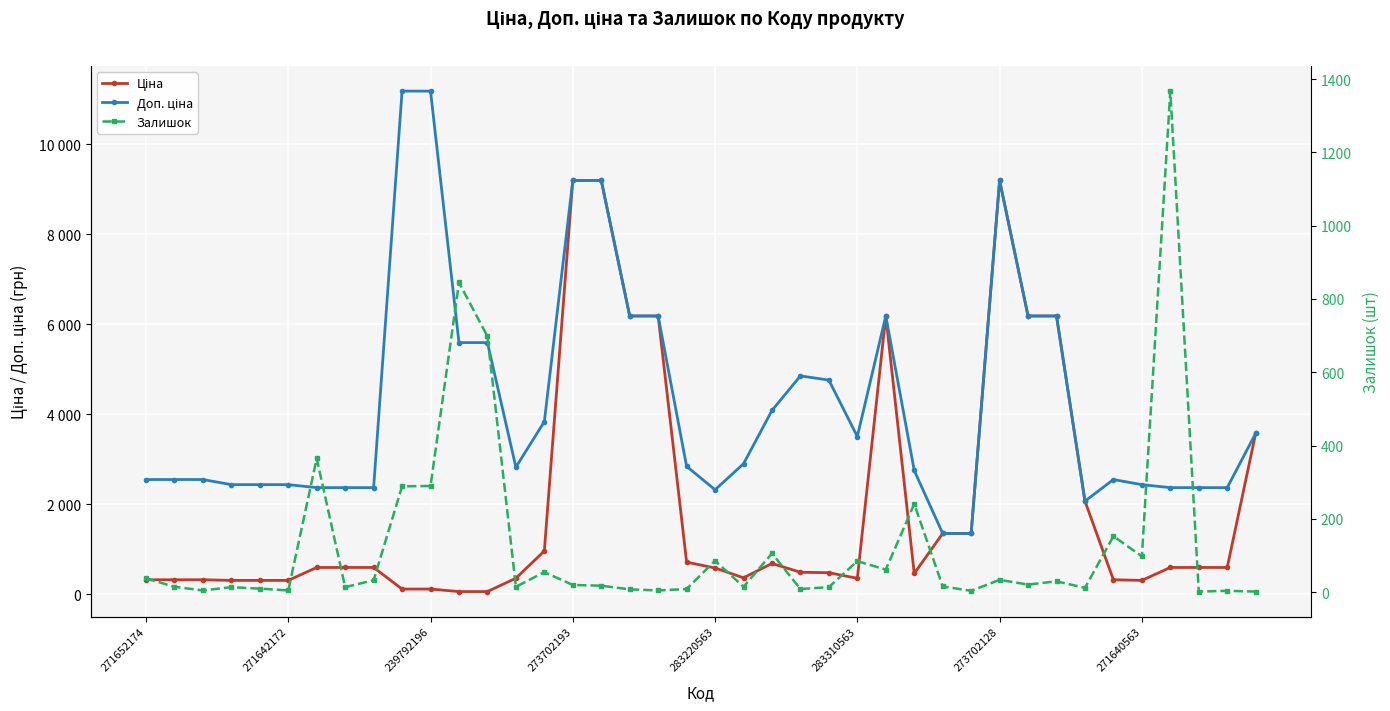

Between 15 and 26, which series saw the biggest shift?

Ціна